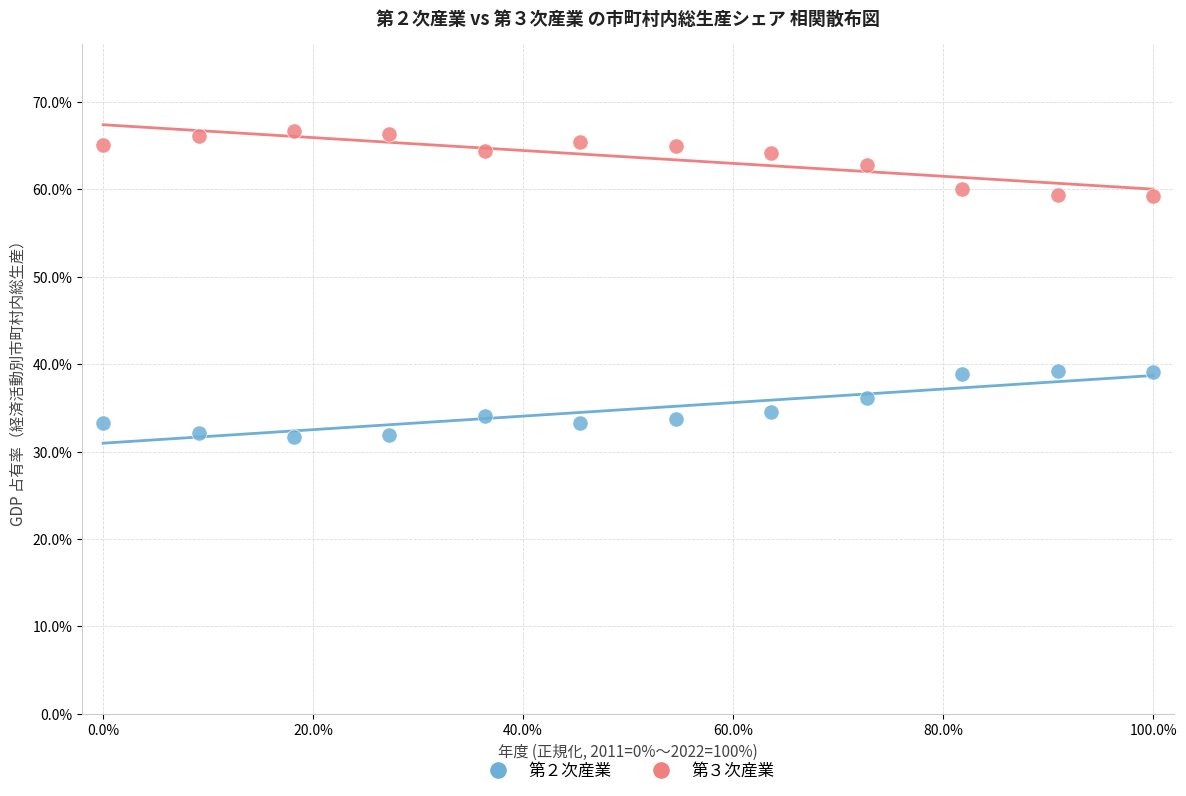

Across all data points, what is the range of Y values (max minus min)?

35.0